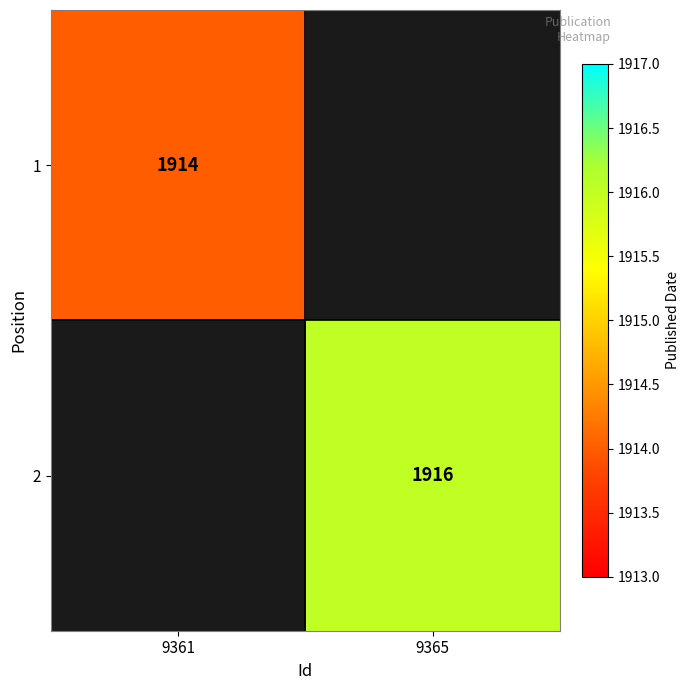

At how many categories does at least one series exceed 1629?

2